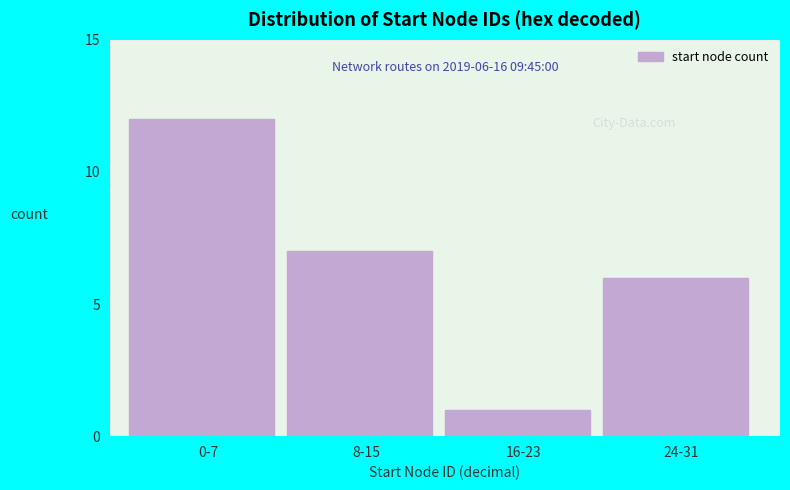

Reading left to right, transcribe all the data shown in this chart.

0-7=12	8-15=7	16-23=1	24-31=6